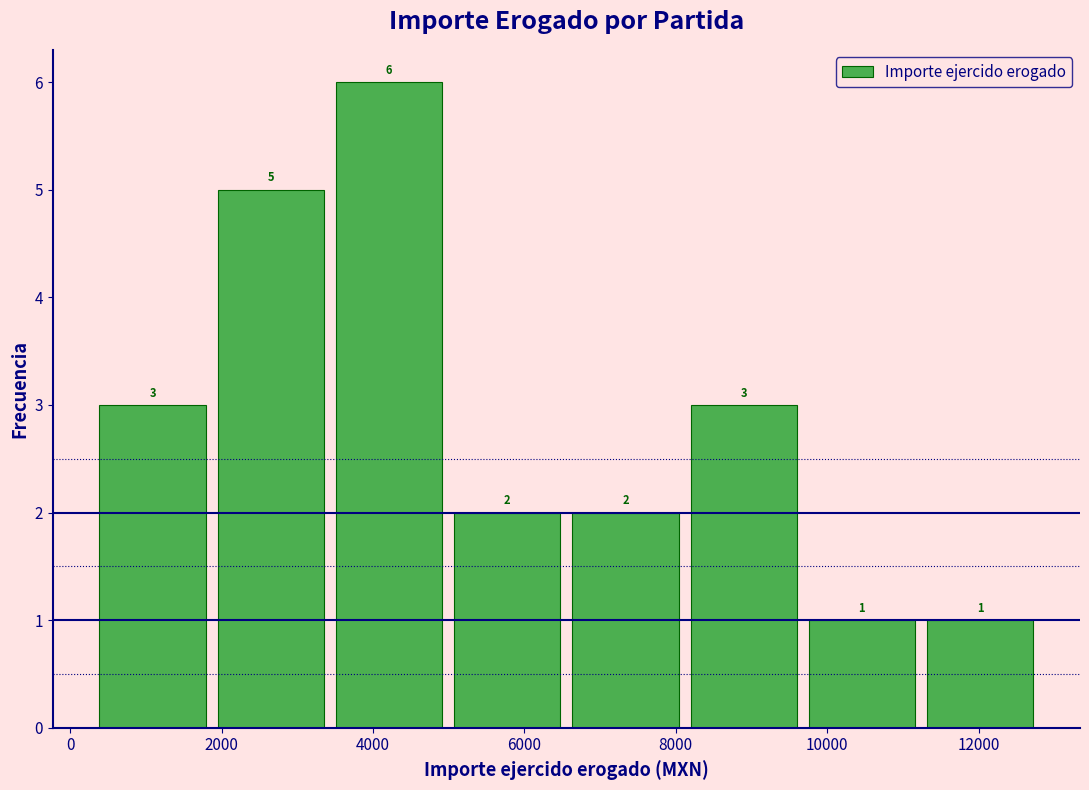

Reading left to right, list every bar in this chart as the range it spans on the x-axis followed by its height. The bar edges are not printed on the chart, so give them approximately, as read against the axis.

400 to 1800: 3
1800 to 3400: 5
3400 to 5000: 6
5000 to 6600: 2
6600 to 8200: 2
8200 to 9600: 3
9600 to 11200: 1
11200 to 12800: 1